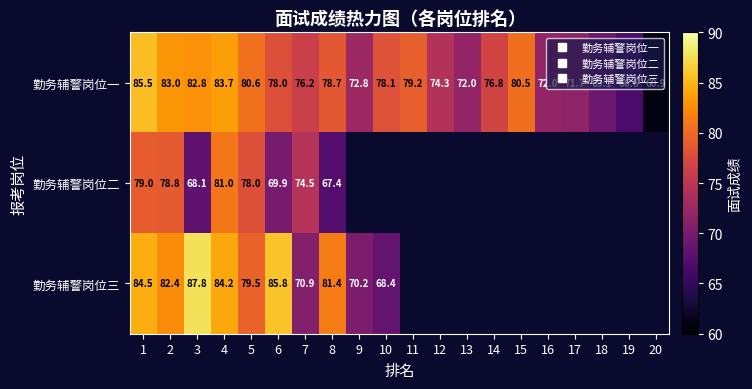

The value of 勤务辅警岗位一 at 3 is 82.8. True or false?

True